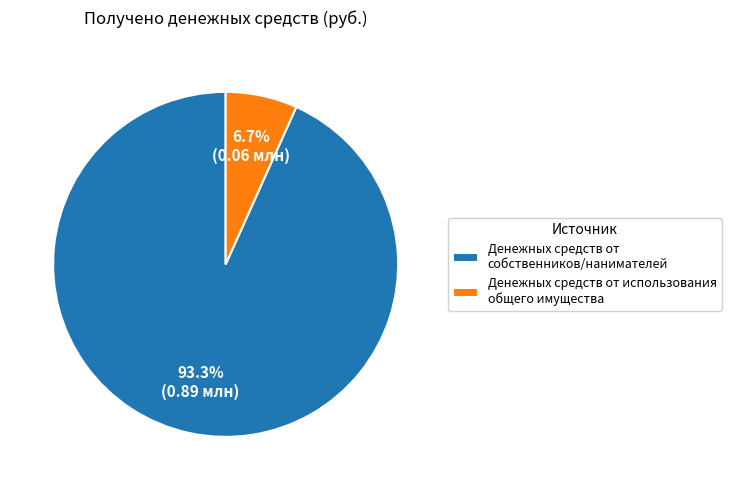

What is the smallest slice in the pie chart?

Денежных средств от использования общего имущества